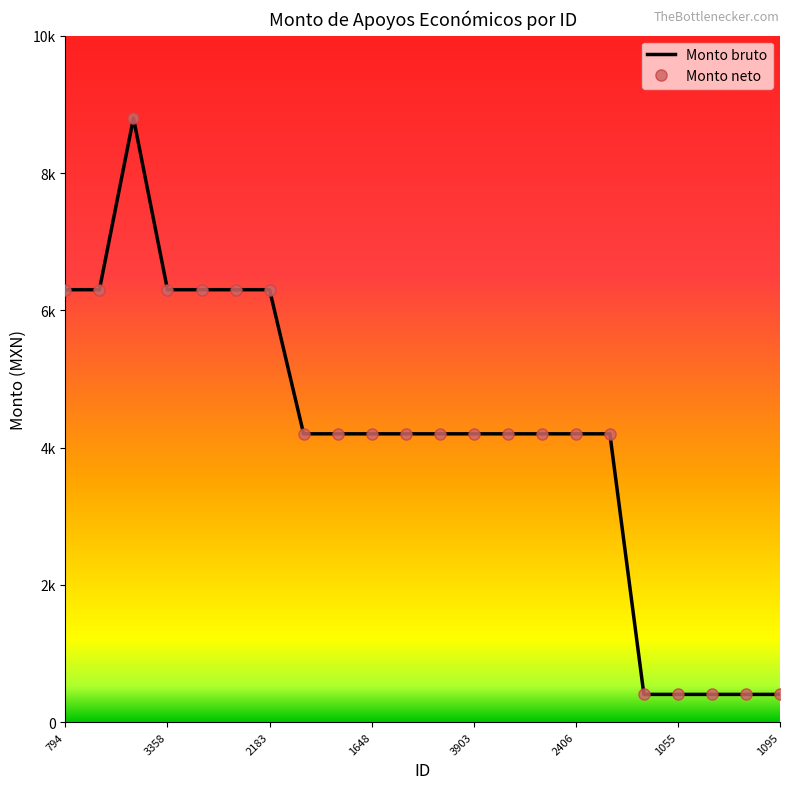

How many categories are shown in the chart?

22